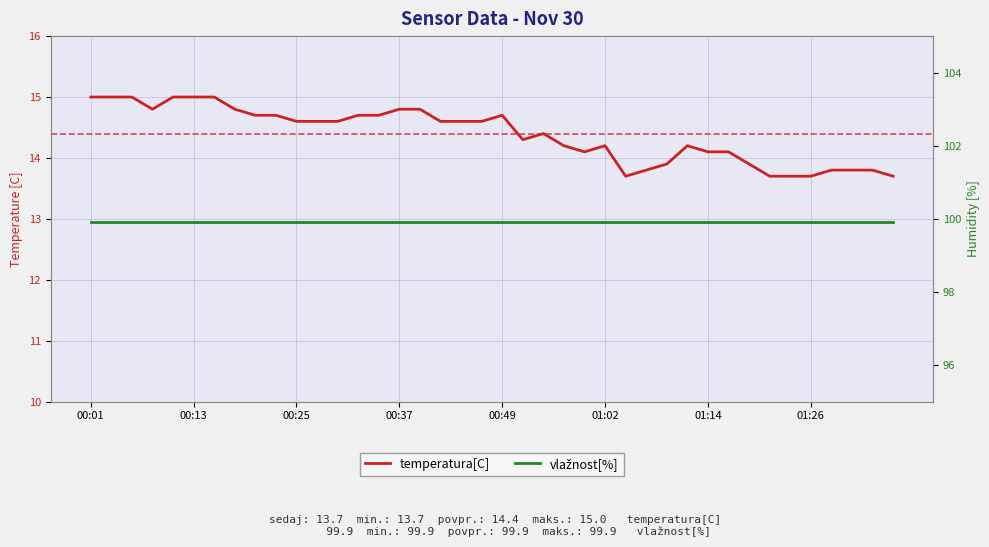

Which series has the largest total across all categories?

vlažnost[%]